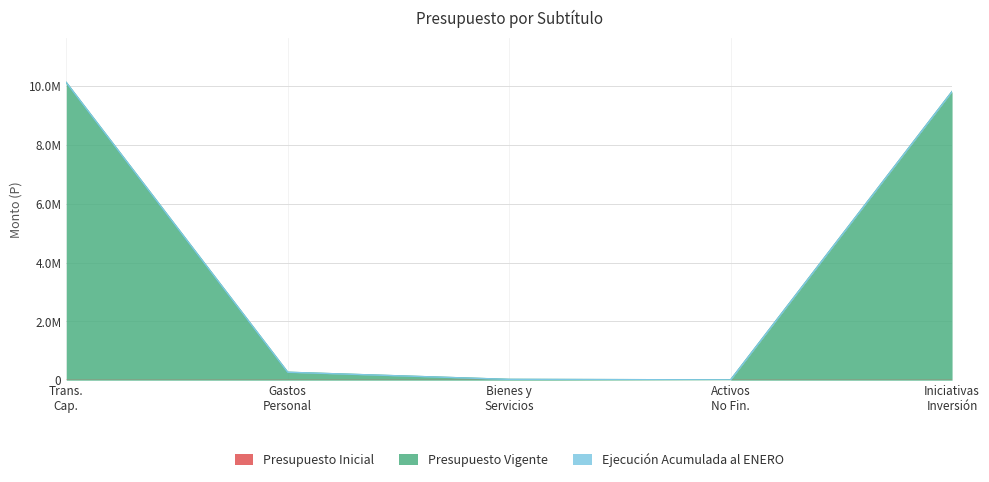

What is the total value across all series at GASTOS EN PERSONAL?

269525